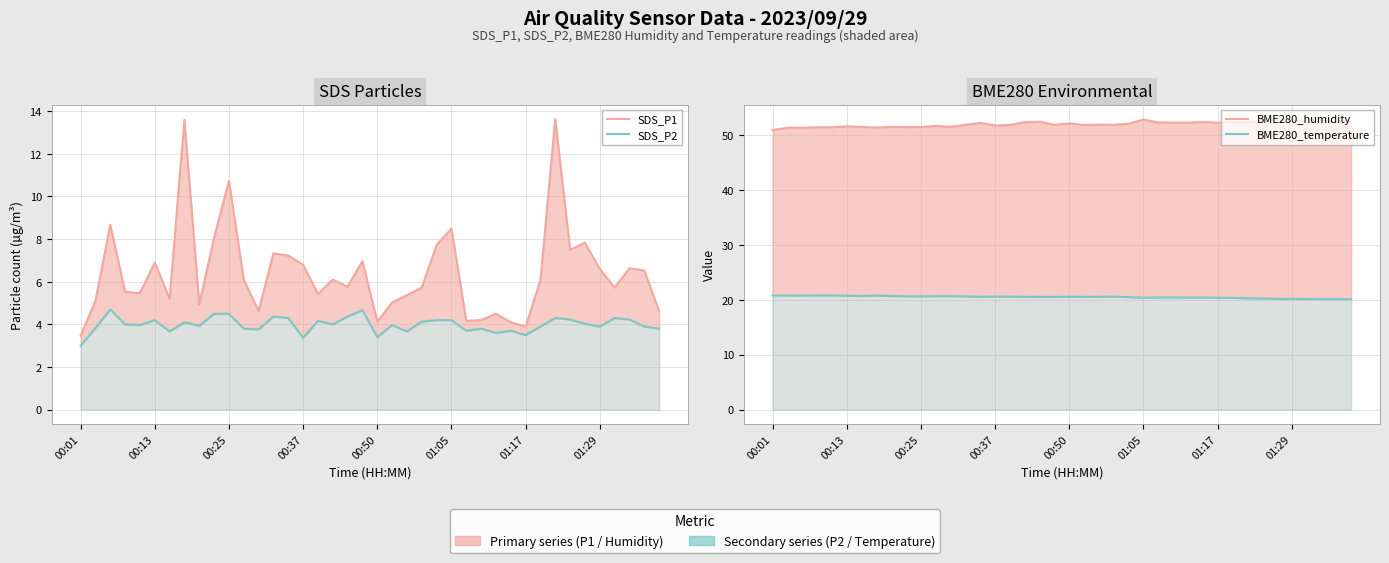

How many data points does each series have?

40